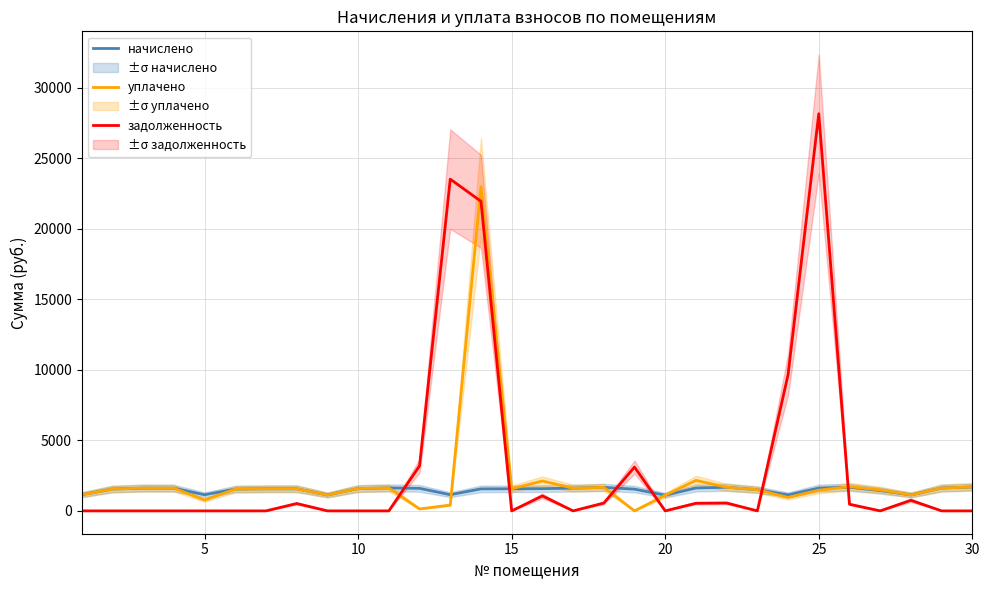

Which series ends up on top after the final intersection of задолженность and начислено?

начислено